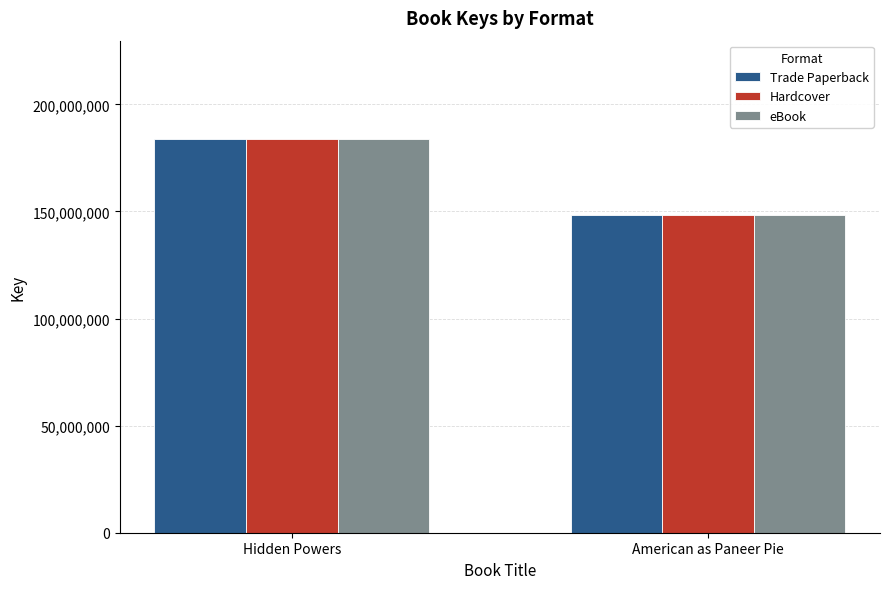

At how many categories does at least one series exceed 168482334?

1